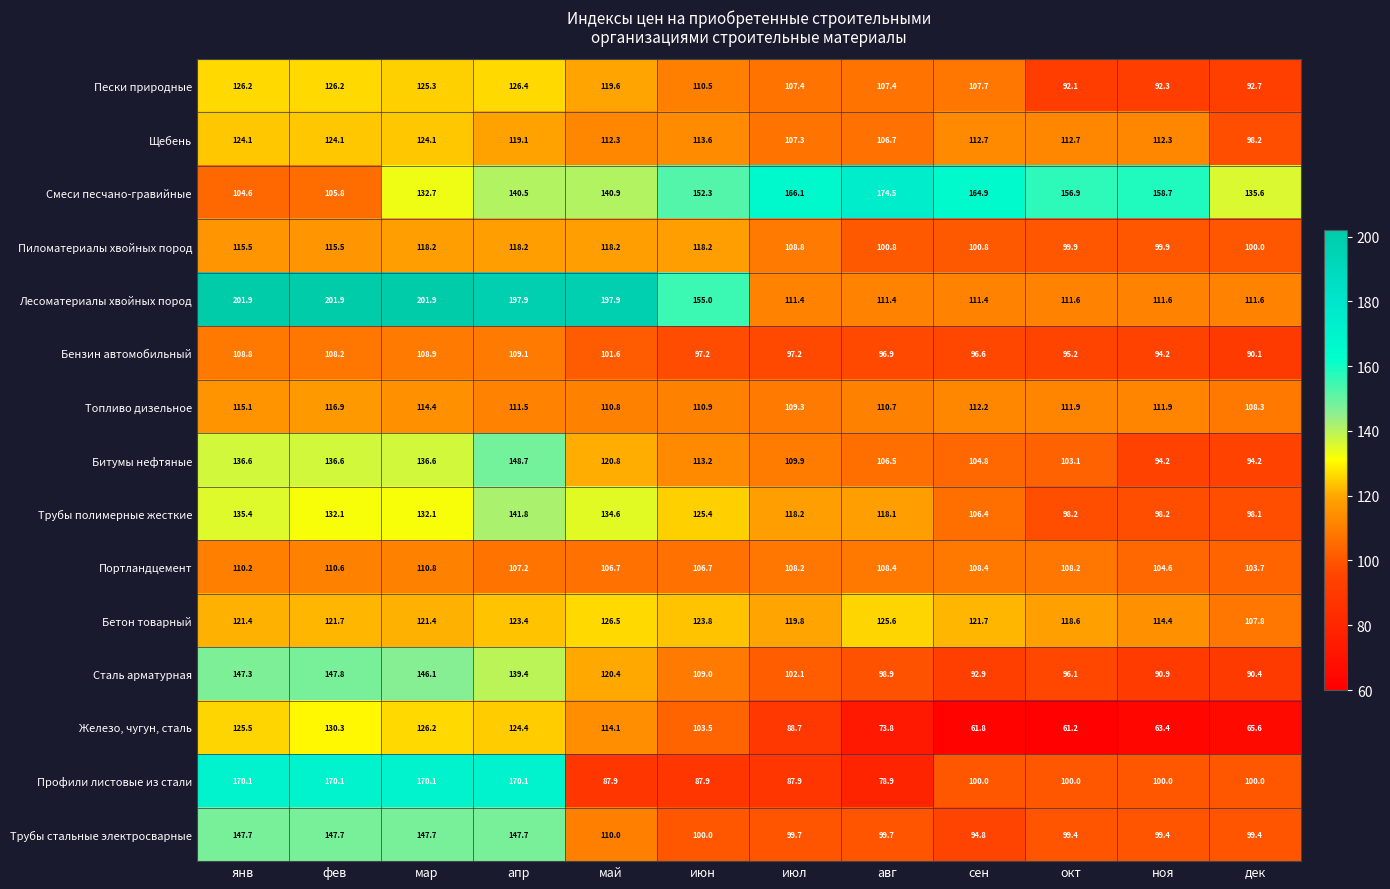

What is the total value across all series at сен?

1597.1